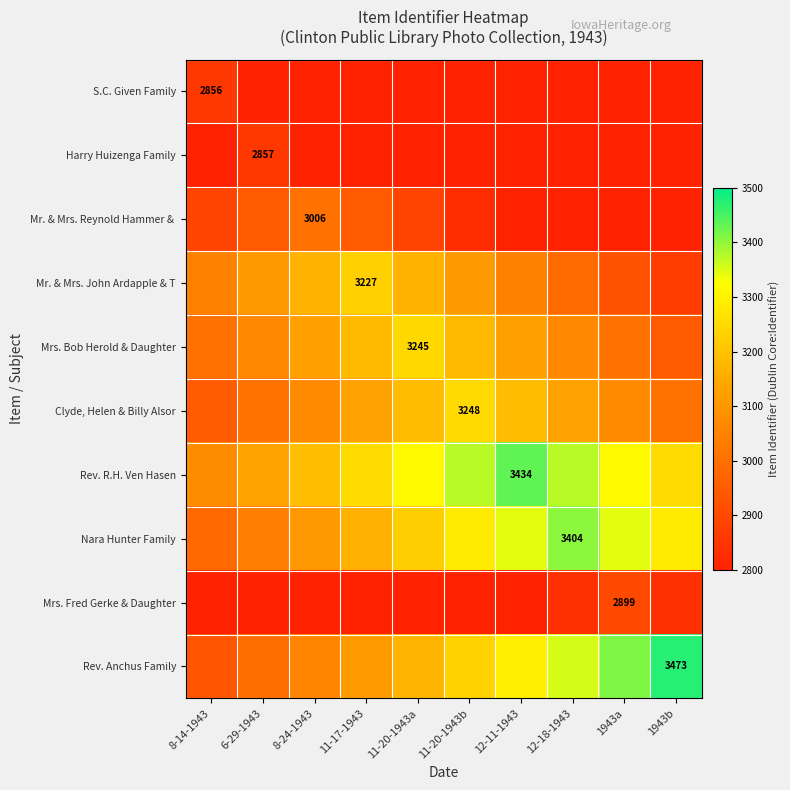

Is it true that Harry Huizenga Family equals 2800 at 8-24-1943?

True